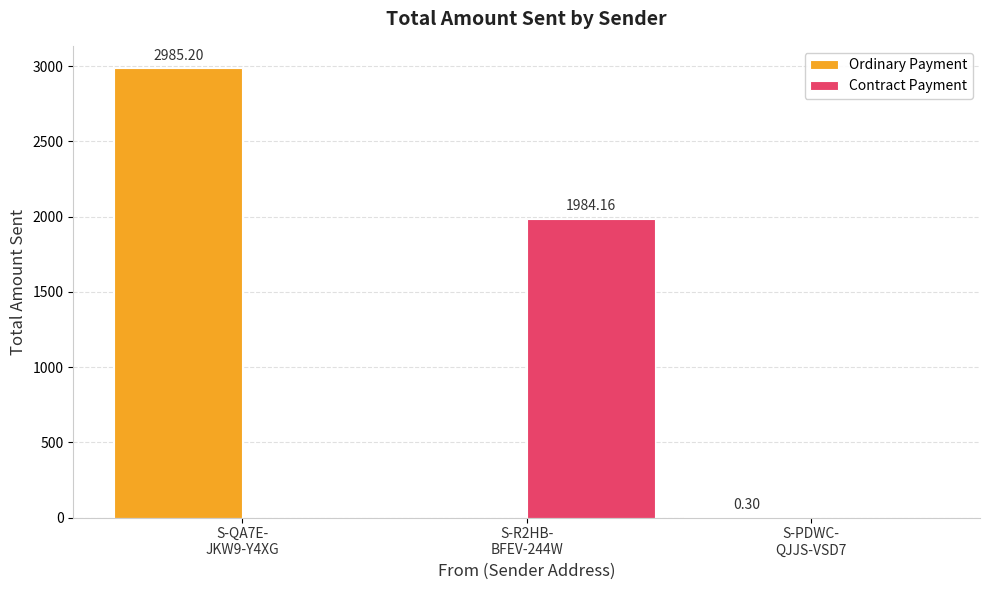

Which series has the largest total across all categories?

Ordinary Payment